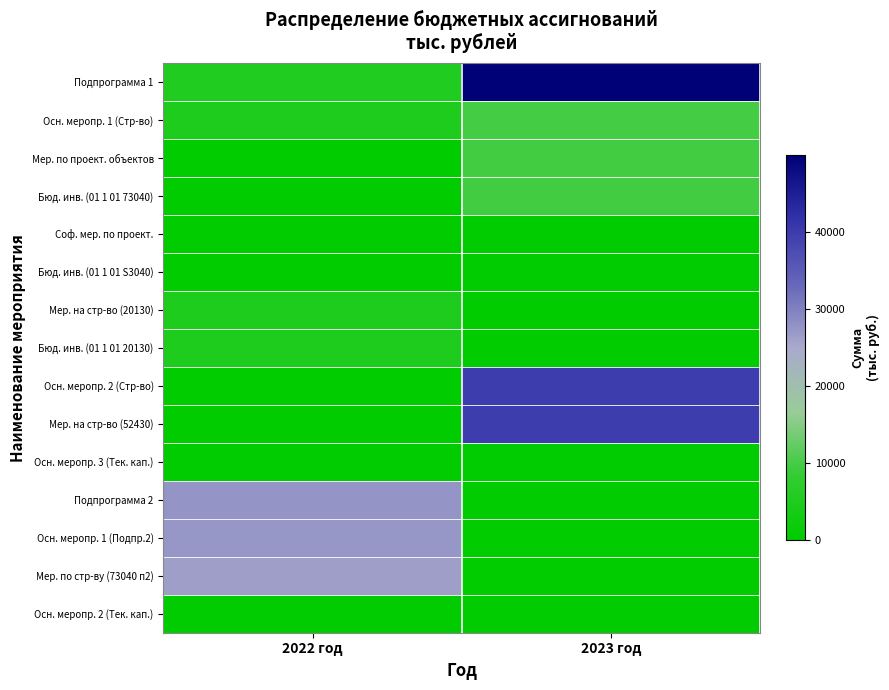

Which category has the lowest value across all series?

2022 год